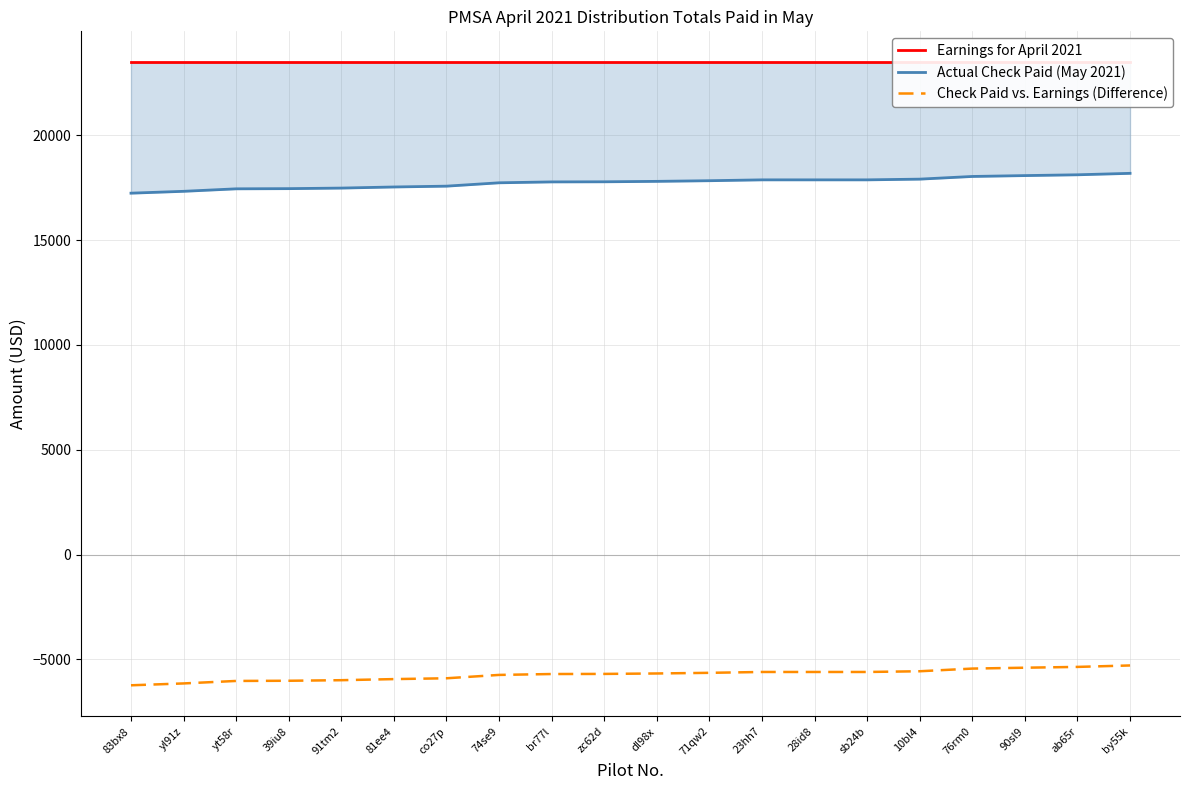

Reading left to right, list all the values displayed in this chart.

Earnings for April 2021: 83bx8=23469.6	yl91z=23469.6	yt58r=23469.6	39iu8=23469.6	91tm2=23469.6	81ee4=23469.6	co27p=23469.6	74se9=23469.6	br77l=23469.6	zc62d=23469.6	dl98x=23469.6	71qw2=23469.6	23hh7=23469.6	28id8=23469.6	sb24b=23469.6	10bl4=23469.6	76rm0=23469.6	90sl9=23469.6	ab65r=23469.6	by55k=23469.6
Actual Check Paid (May 2021): 83bx8=17236.3	yl91z=17325.0	yt58r=17443.7	39iu8=17452.5	91tm2=17479.3	81ee4=17531.7	co27p=17570.9	74se9=17731.1	br77l=17773.8	zc62d=17778.9	dl98x=17799.9	71qw2=17830.7	23hh7=17871.6	28id8=17871.6	sb24b=17871.6	10bl4=17905.8	76rm0=18033.3	90sl9=18074.9	ab65r=18113.2	by55k=18182.2
Check Paid vs. Earnings (Difference): 83bx8=-6233.2	yl91z=-6144.6	yt58r=-6025.9	39iu8=-6017.0	91tm2=-5990.2	81ee4=-5937.9	co27p=-5898.6	74se9=-5738.5	br77l=-5695.8	zc62d=-5690.7	dl98x=-5669.6	71qw2=-5638.9	23hh7=-5598.0	28id8=-5598.0	sb24b=-5598.0	10bl4=-5563.8	76rm0=-5436.3	90sl9=-5394.7	ab65r=-5356.4	by55k=-5287.4